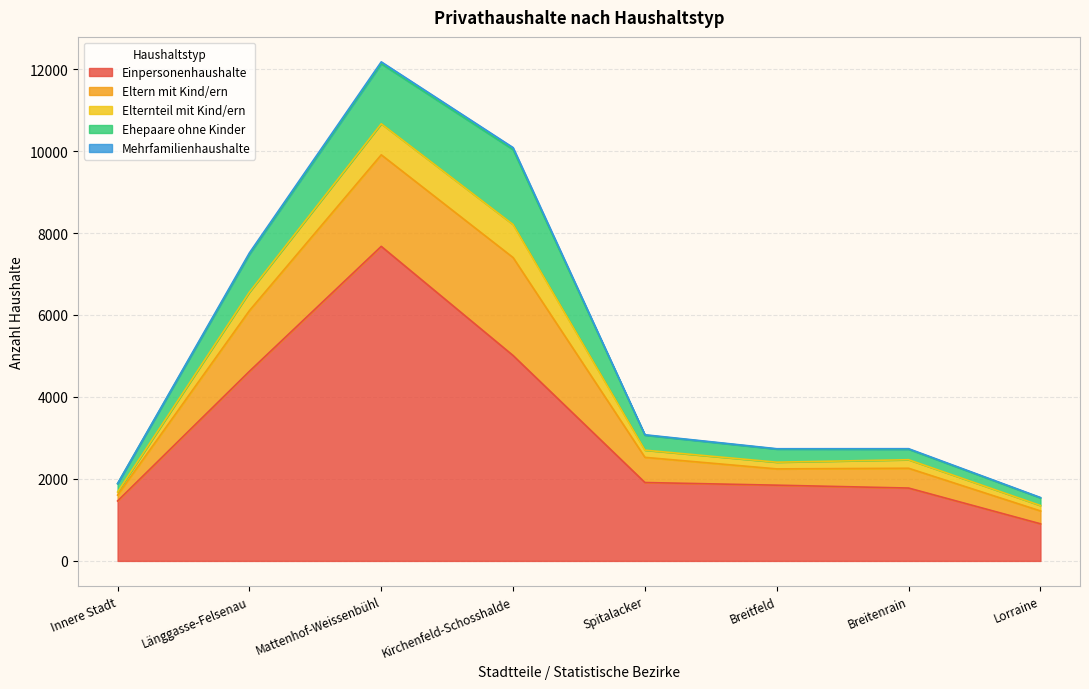

Which has a higher value, Lorraine or Länggasse-Felsenau?

Länggasse-Felsenau